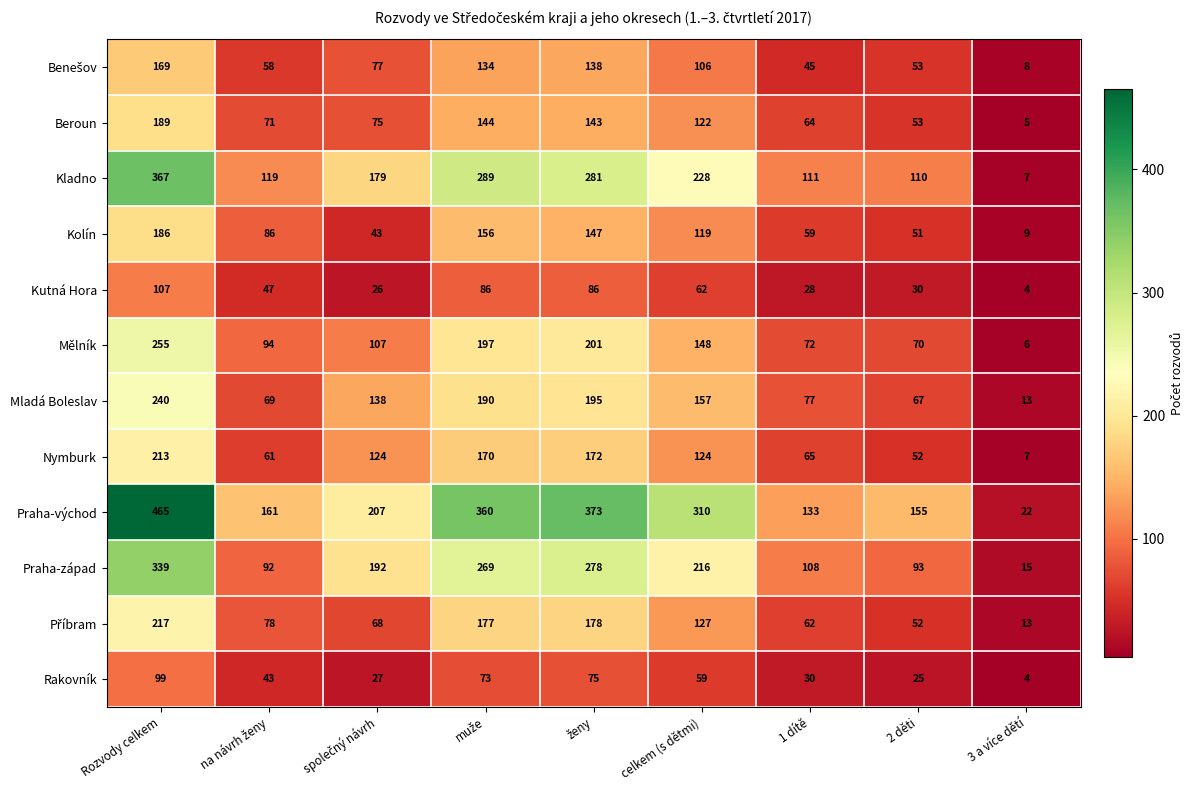

Which series changed the most between Rozvody celkem and 3 a více dětí?

Praha-východ